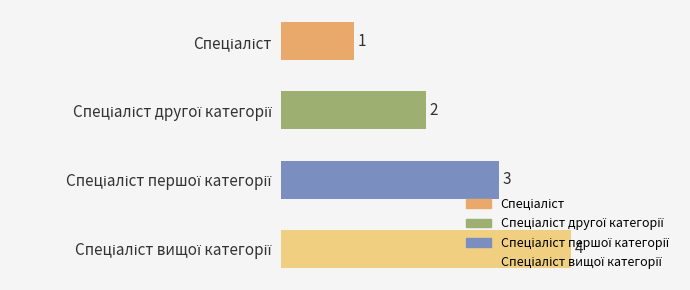

What is the difference between the maximum and minimum values?

3